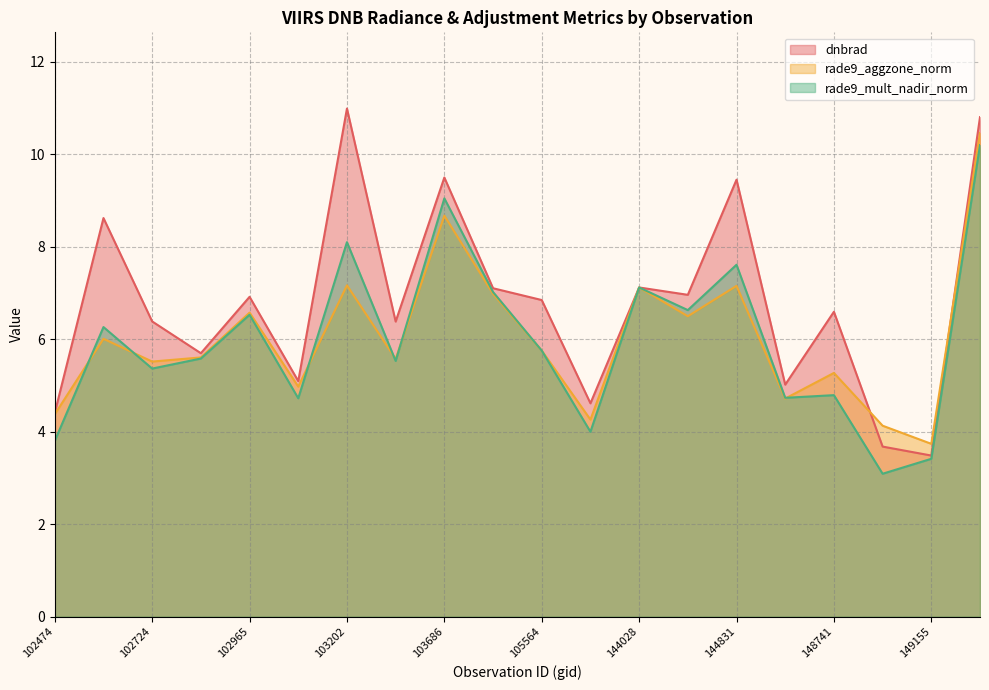

Where do dnbrad and rade9_mult_nadir_norm first cross each other?

143835 and 144028